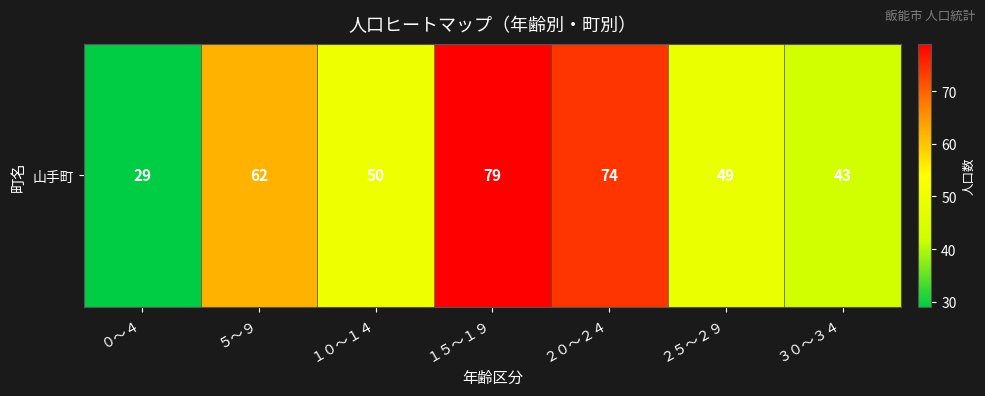

The value at ２５～２９ is 87. True or false?

False